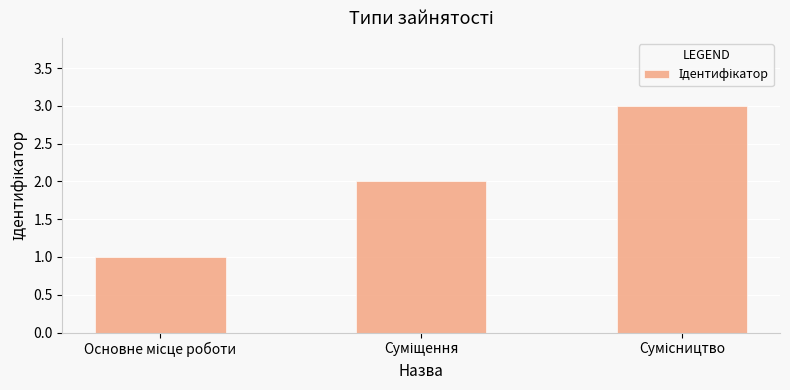

How many series are shown in this chart?

1